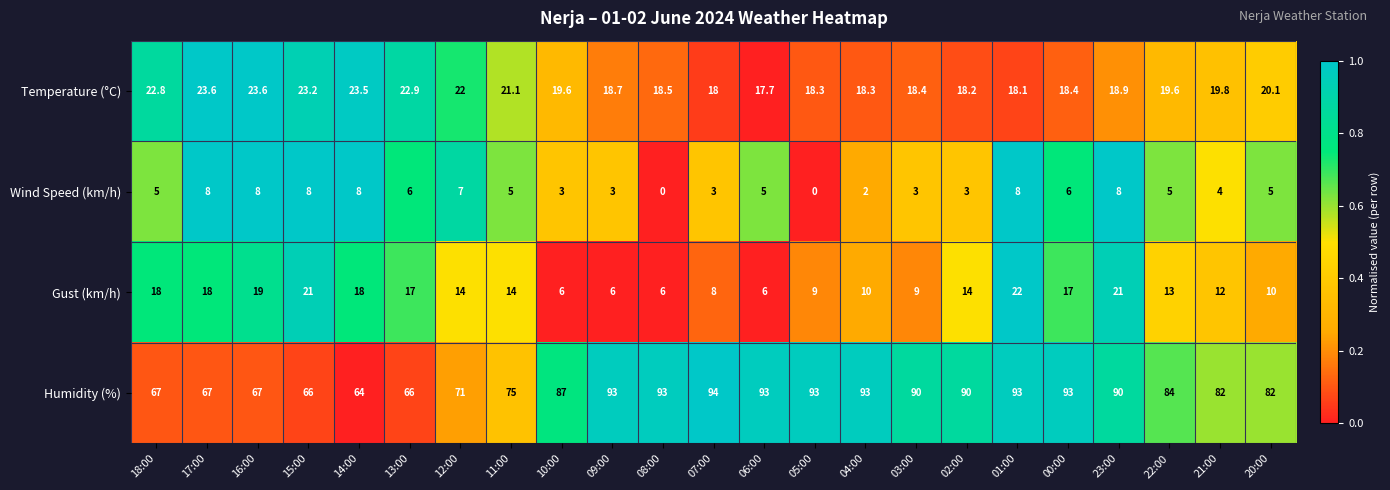

At which category is the sum across all series the highest?

01:00